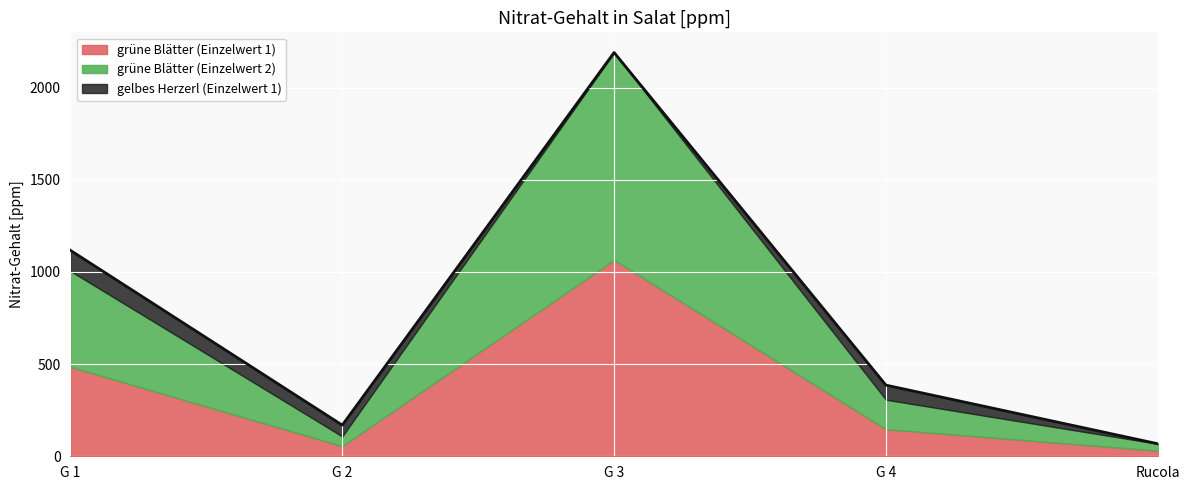

Is it true that grüne Blätter (Einzelwert 2) equals 160 at G 4?

True